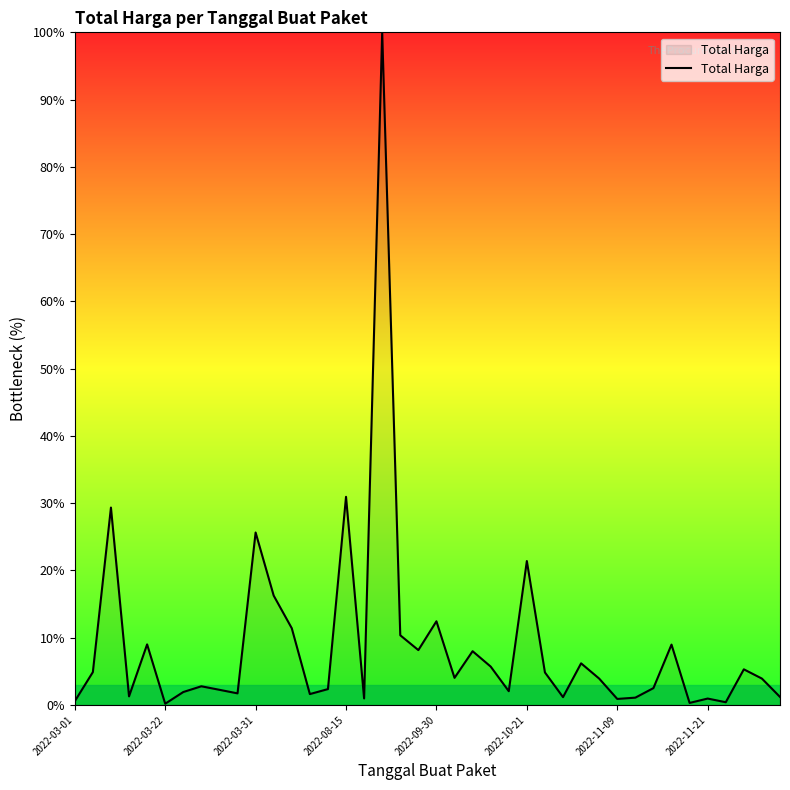

What is the difference between the maximum and minimum values?

99.8